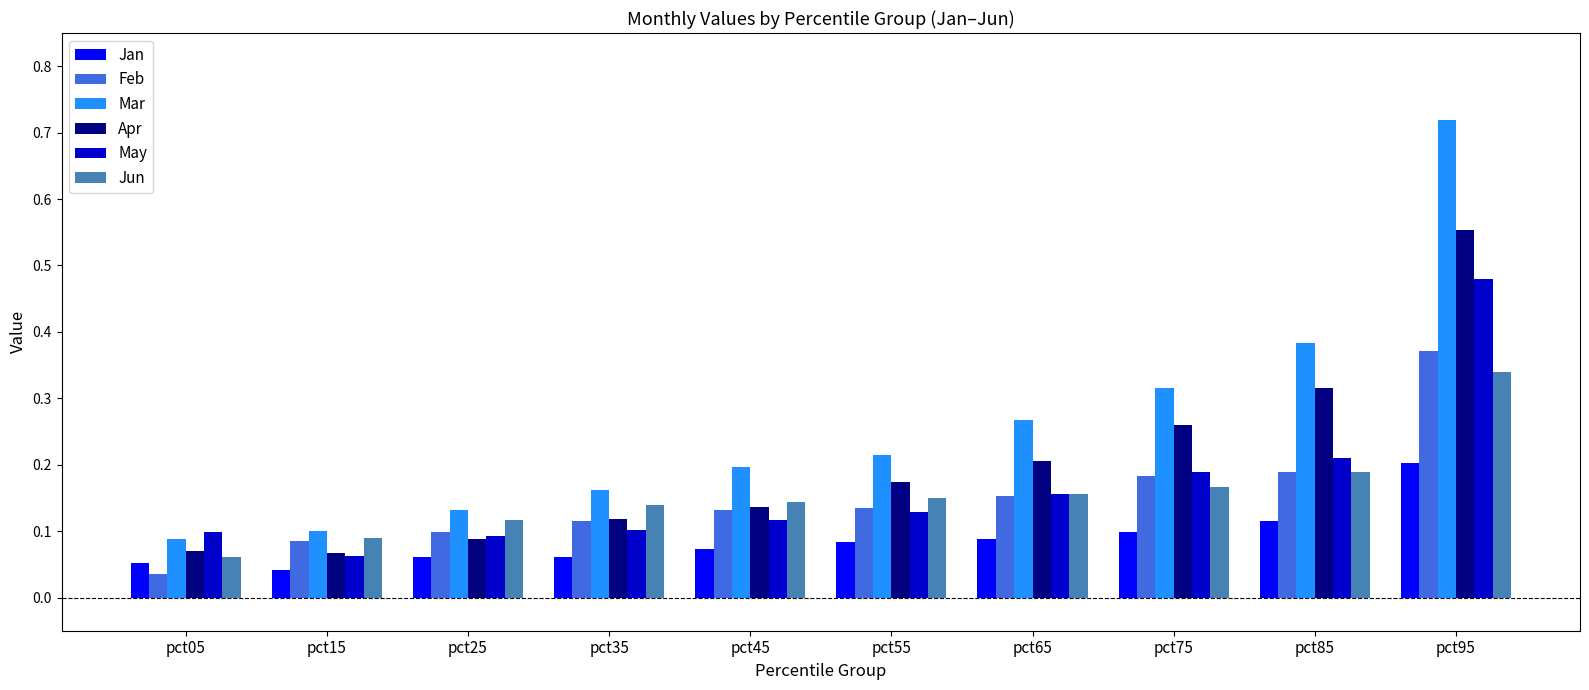

At which label does Feb reach its minimum?

pct05